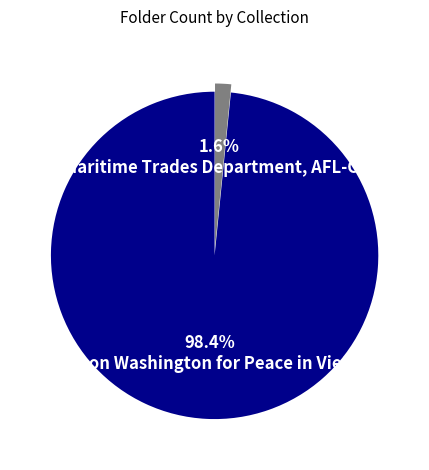

What percentage is the March on Washington for Peace in Vietnam slice, to the nearest percent?

98%